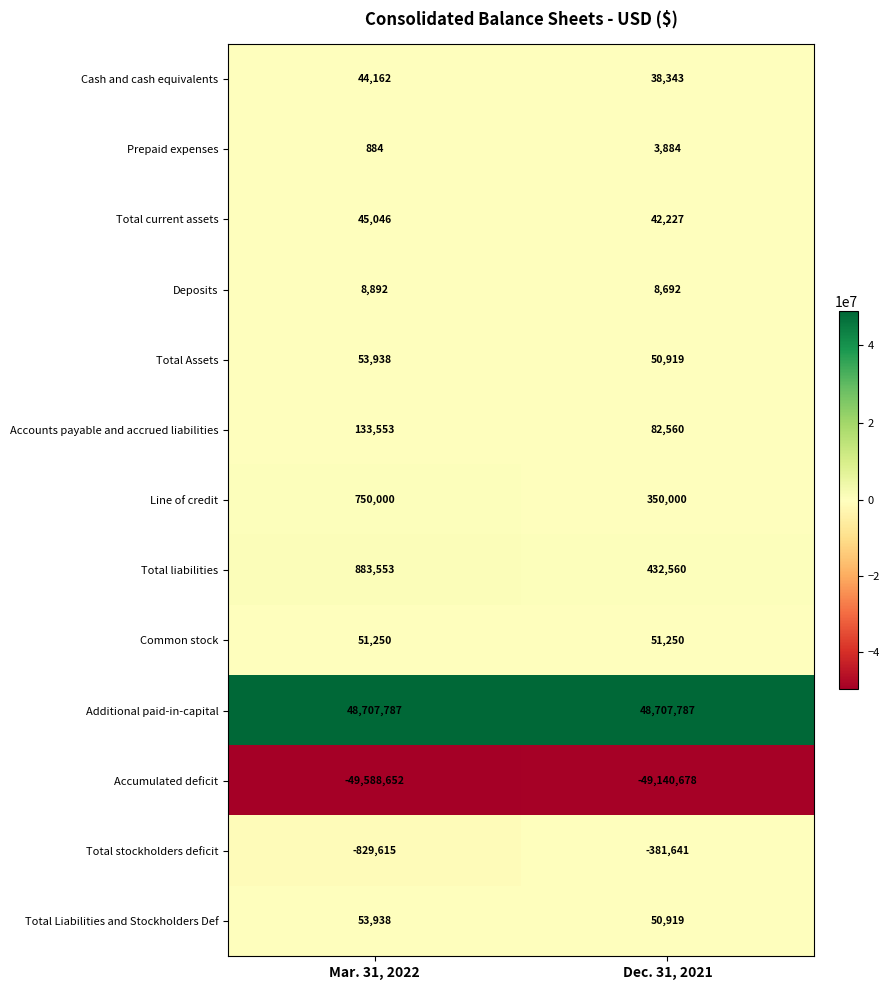

What is the difference between the Total Assets values at Mar. 31, 2022 and Dec. 31, 2021?

3019